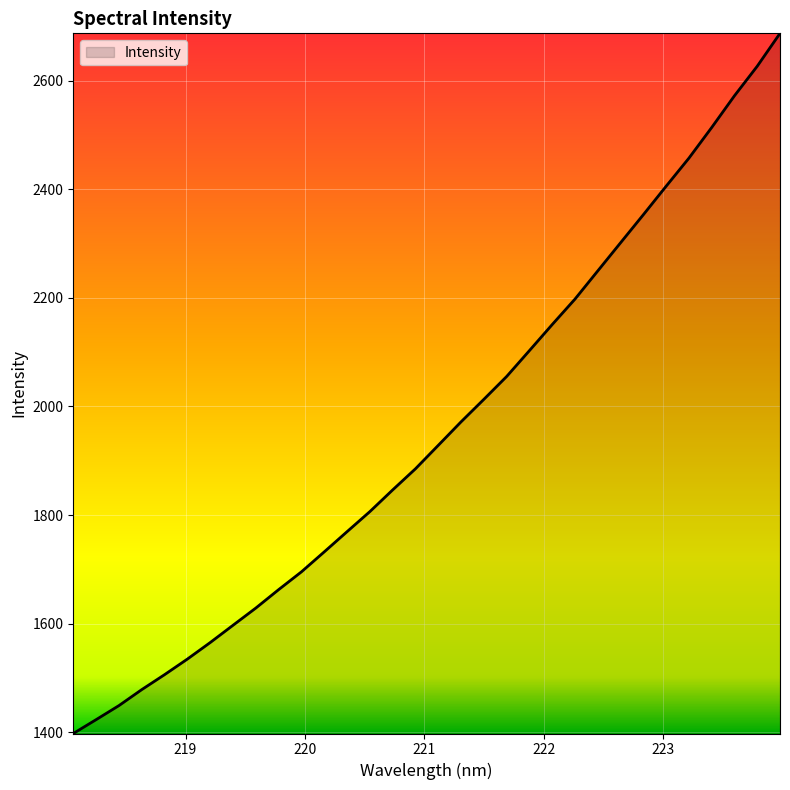

What is the maximum value shown in the chart?

2687.6